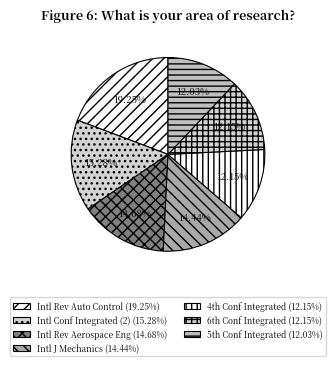

Rank the categories by value from lowest to highest.

5th Int. Conference on Integrated Modeling, 4th Int. Conference on Integrated Modeling, 6th Int. Conference on Integrated Modeling, International Journal of Mechanics, International Review of Aerospace Engineering, International Conference on Integrated Modeling, International Review of Automatic Control